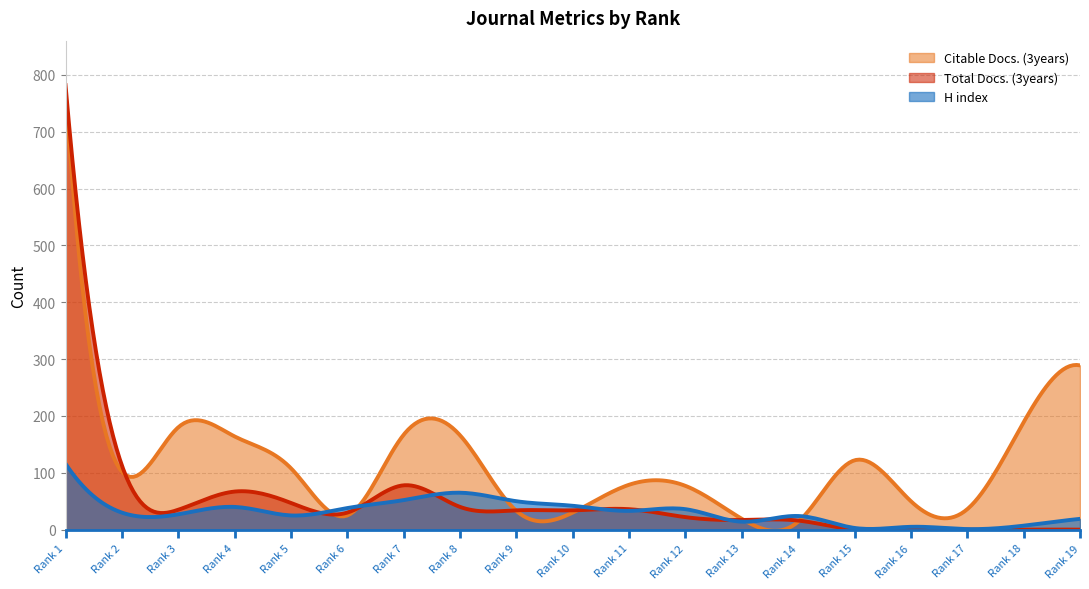

Reading right to left, extract all data points from this chart.

H index: 19	7	1	5	3	24	14	36	33	42	50	65	52	38	25	40	27	30	116
Total Docs. (3years): 0	0	0	0	0	16	17	22	36	34	34	40	78	30	47	67	35	113	782
Citable Docs. (3years): 289	189	36	50	122	14	19	77	79	30	33	166	167	25	108	164	180	102	770